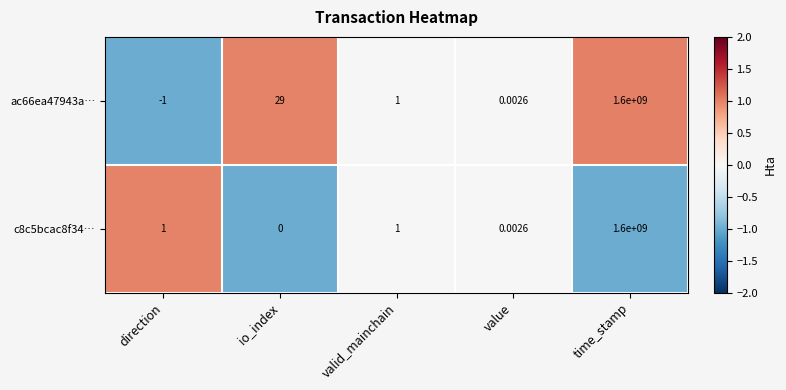

Rank the series at io_index from lowest to highest value.

c8c5bcac8f34…, ac66ea47943a…